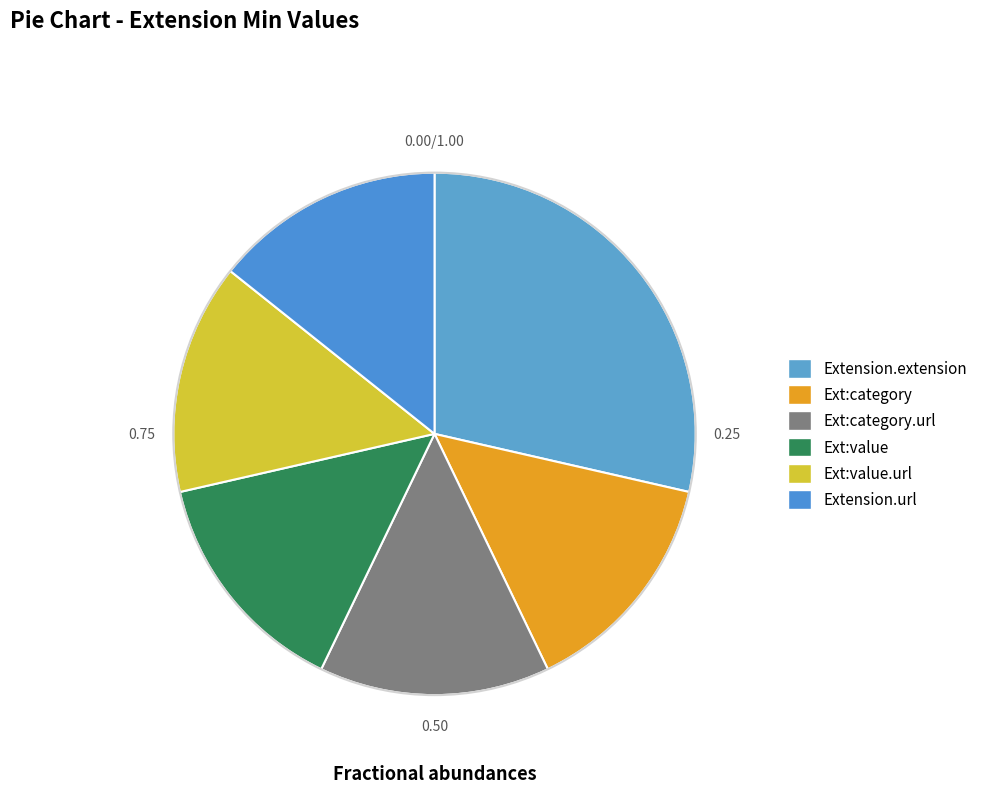

True or false: Extension.url accounts for 6% of the total.

False